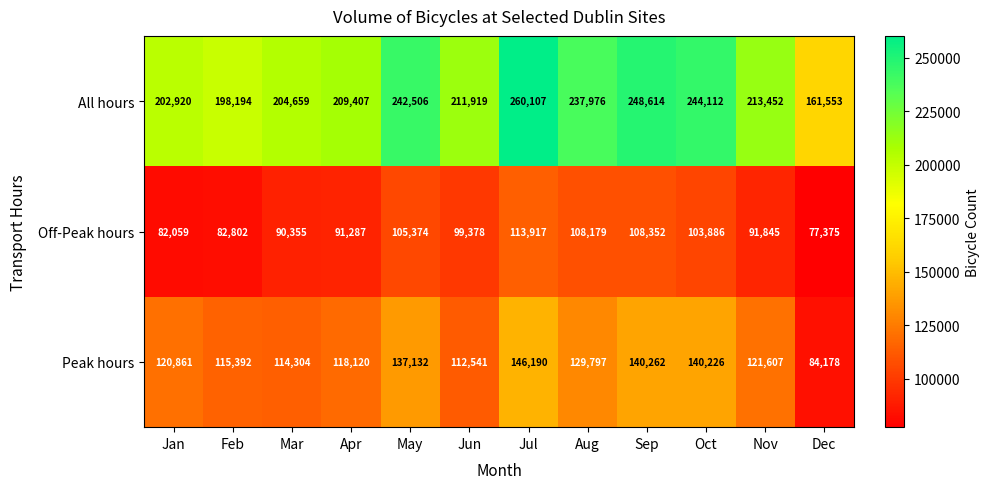

List the series in order of their peak value, highest first.

All hours, Peak hours, Off-Peak hours